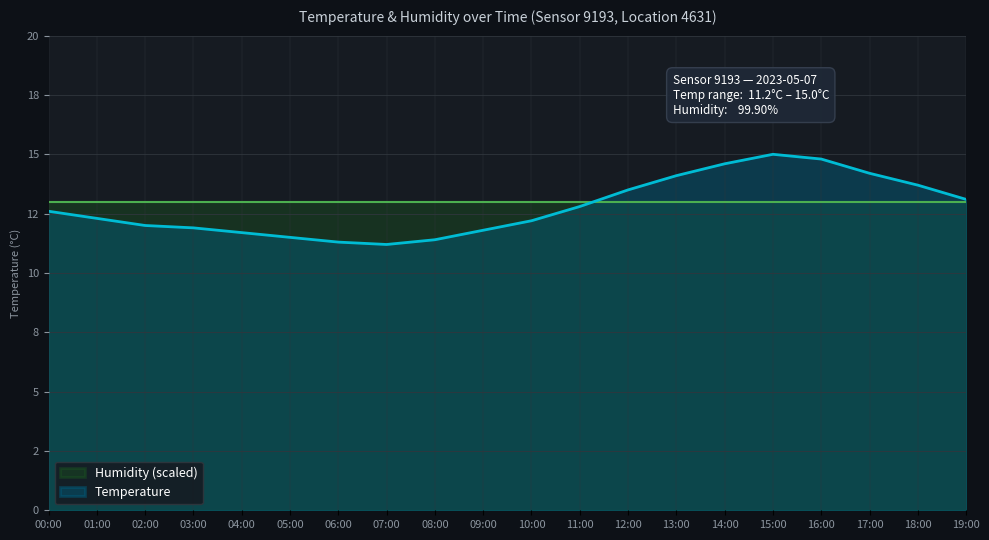

Which has a higher value, 03:00 or 17:00?

17:00